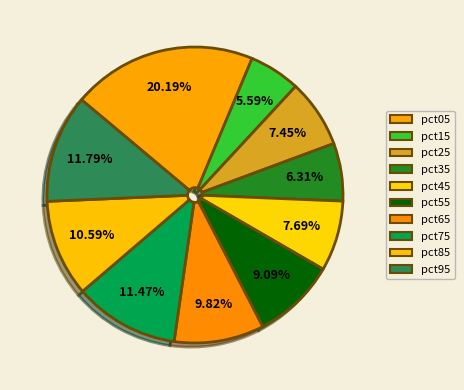

To the nearest percent, what portion does pct25 represent?

7%